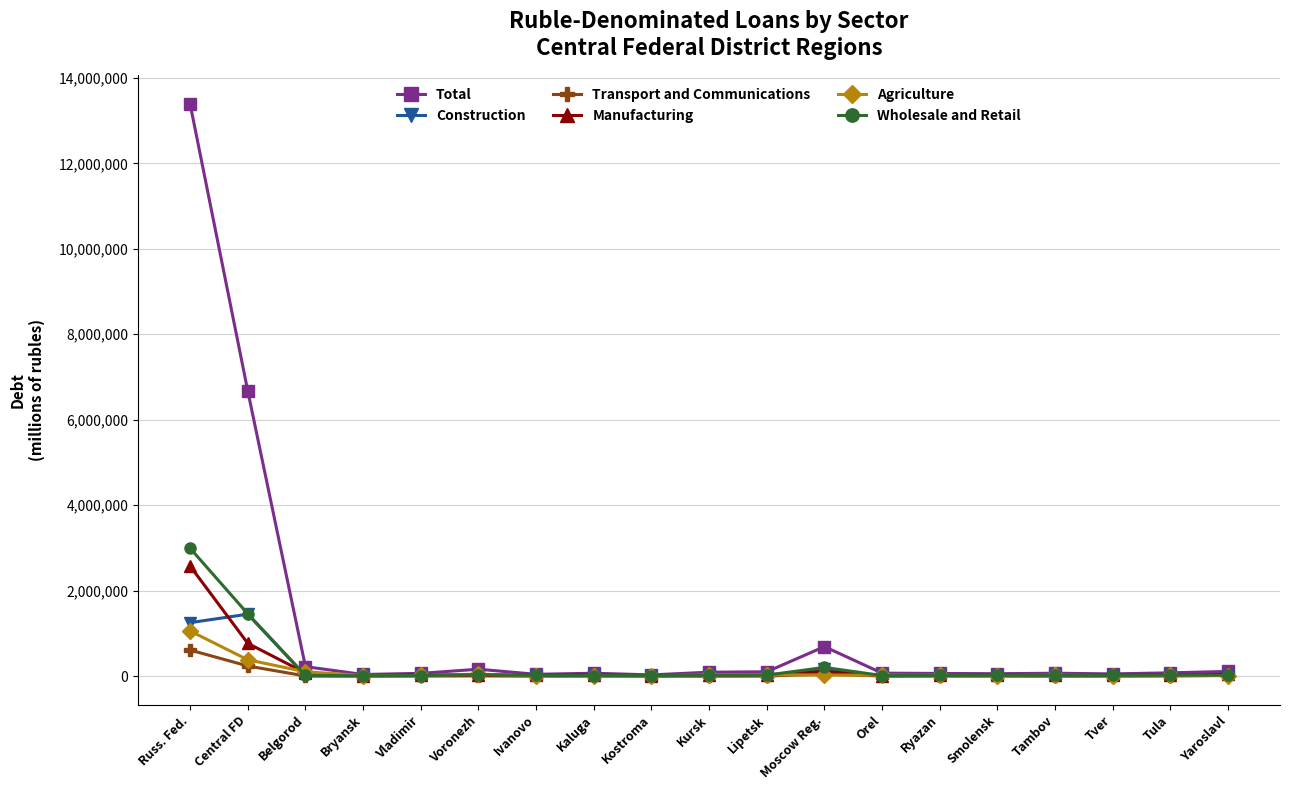

How many data points in Construction are less than 4826?

9